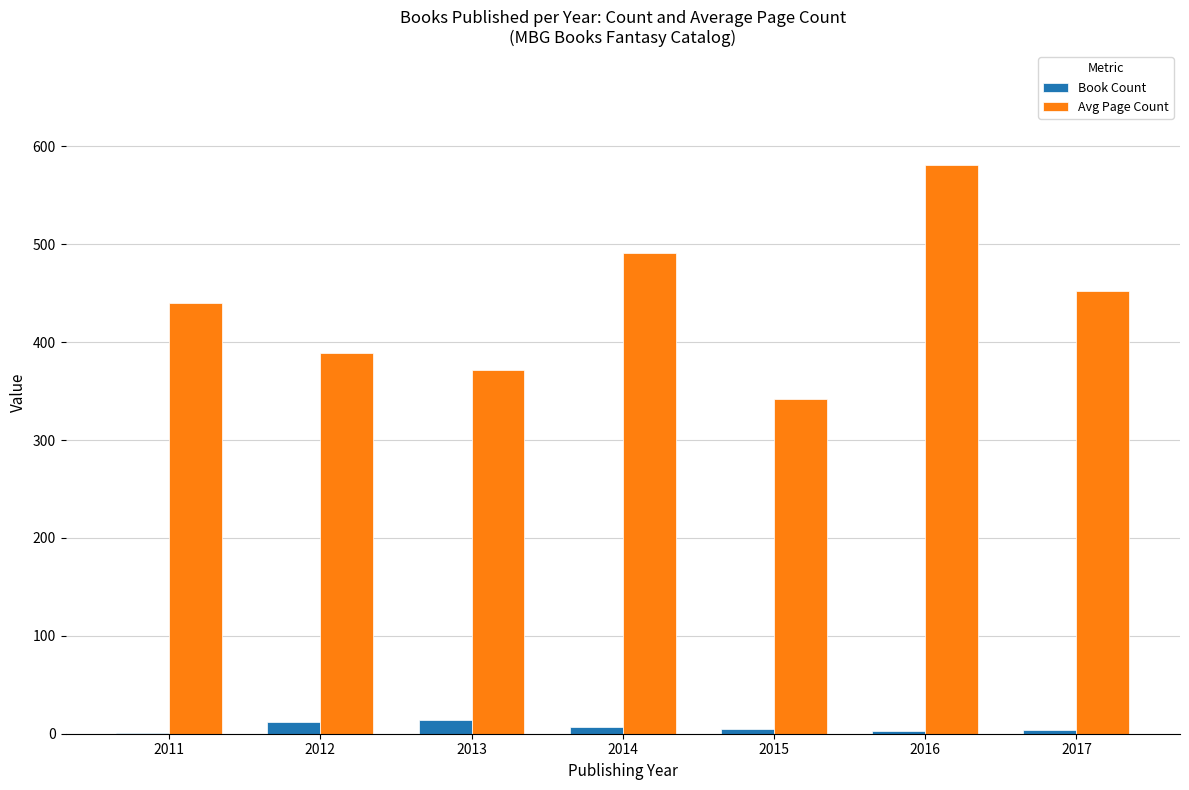

Between 2012 and 2014, which series saw the biggest shift?

Avg Page Count